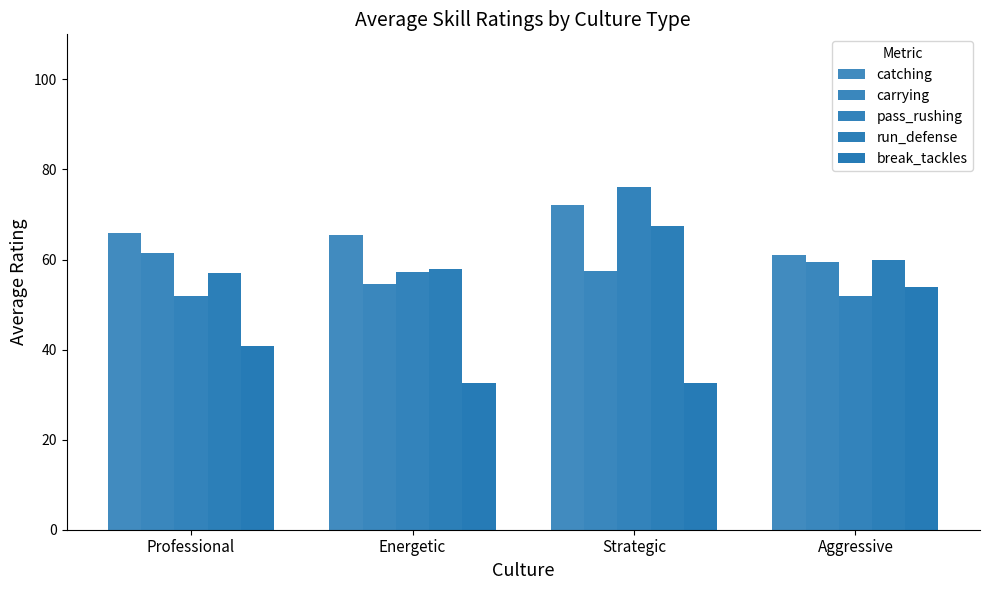

How many distinct data groups are displayed?

5